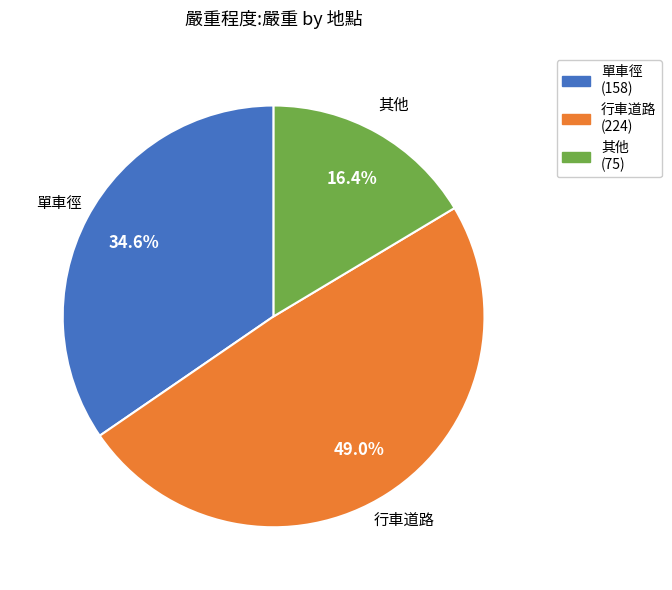

Count the number of slices in the pie.

3